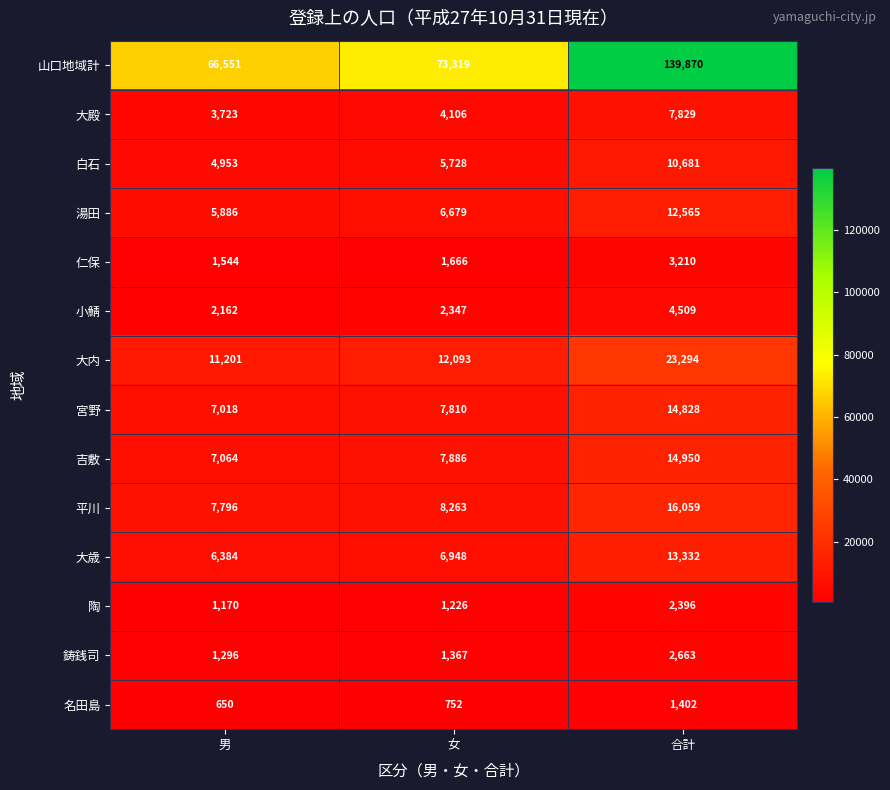

List the series in order of their peak value, highest first.

山口地域計, 大内, 平川, 吉敷, 宮野, 大歳, 湯田, 白石, 大殿, 小鯖, 仁保, 鋳銭司, 陶, 名田島